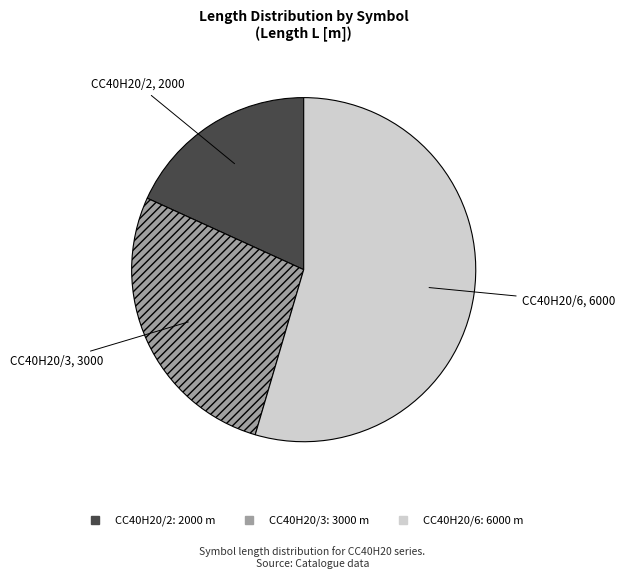

Approximately how many times larger is the value at CC40H20/6 compared to CC40H20/3?

2.0